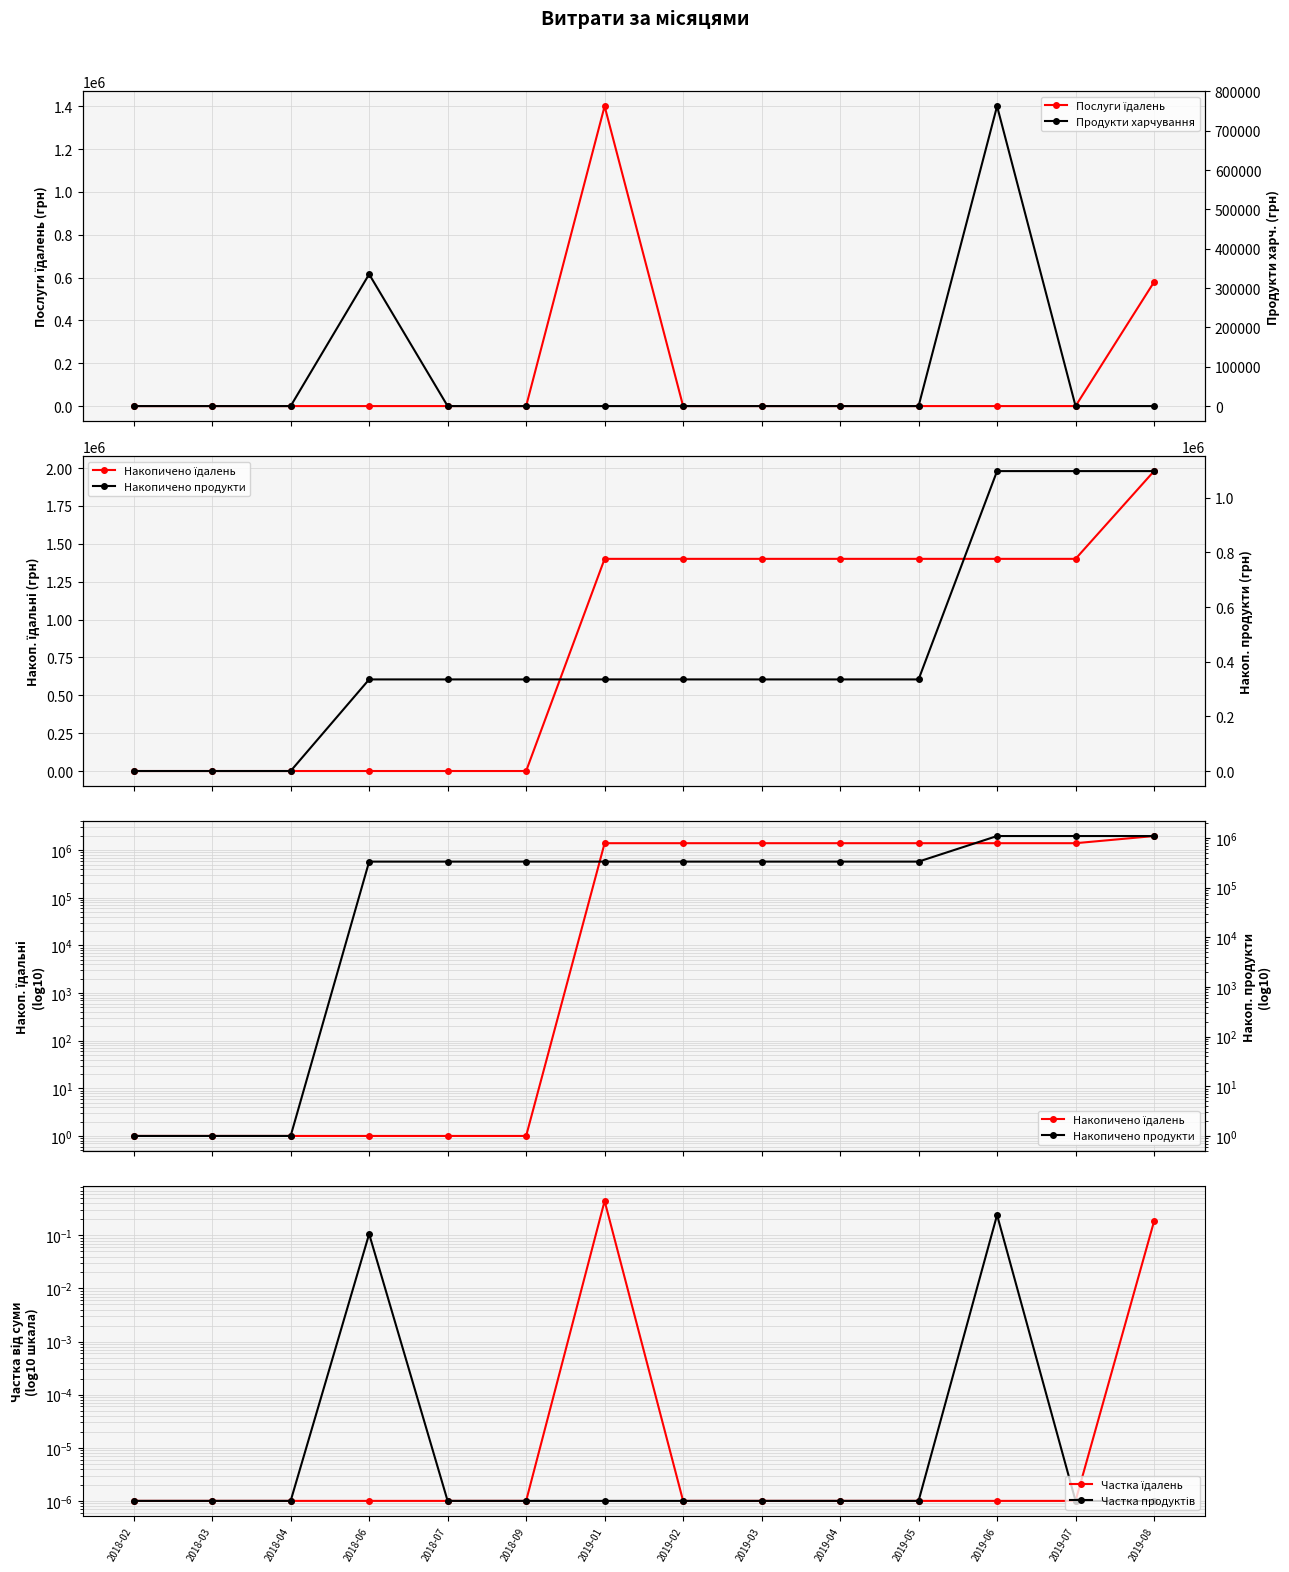

Is it true that Послуги їдалень equals -640684.5 at 2018-06?

False